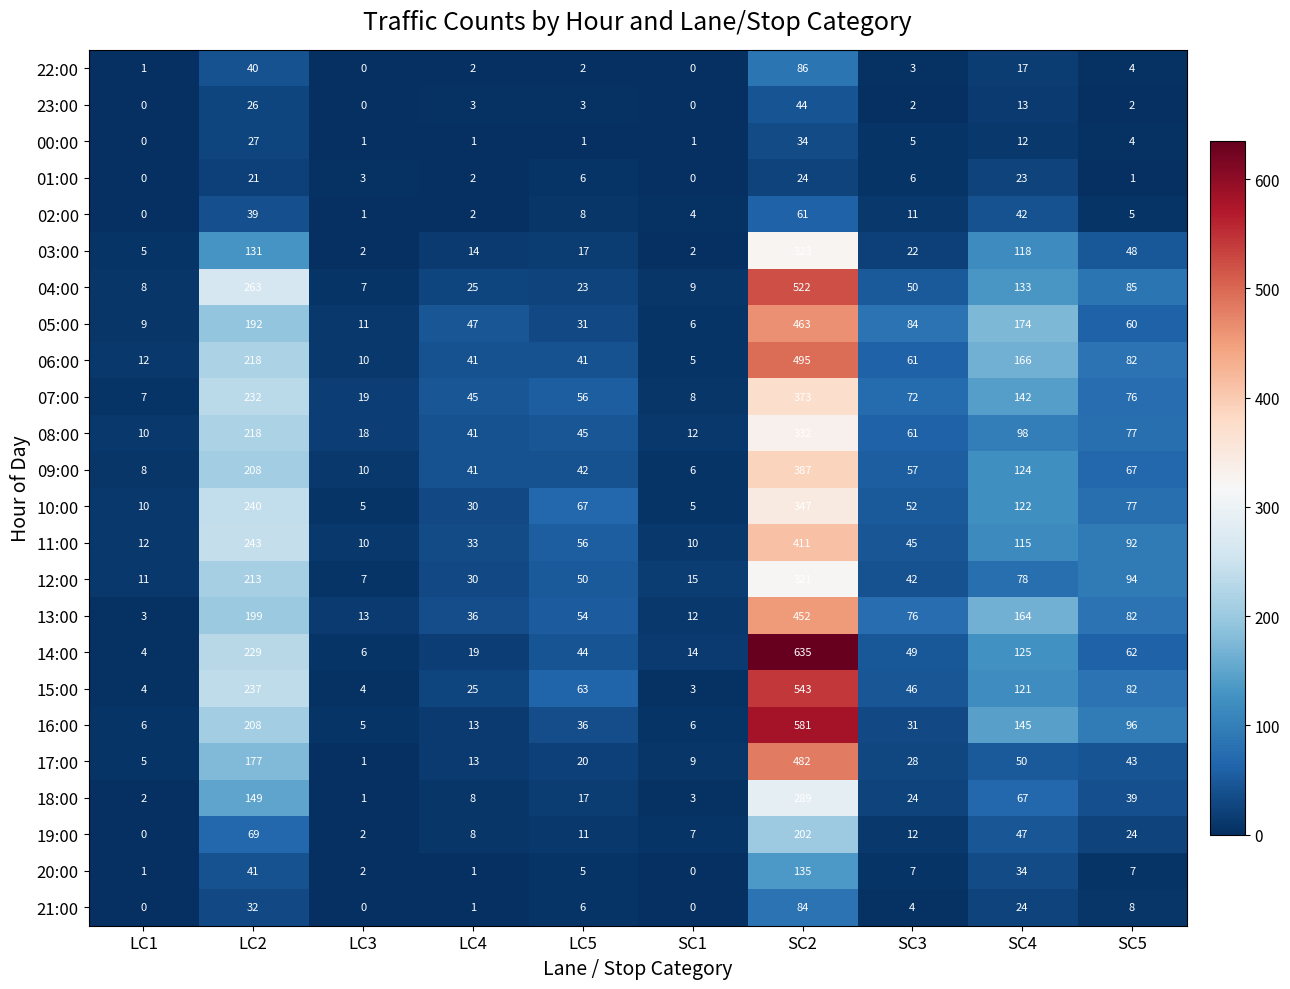

What is the average value of the 18:00 series?

60